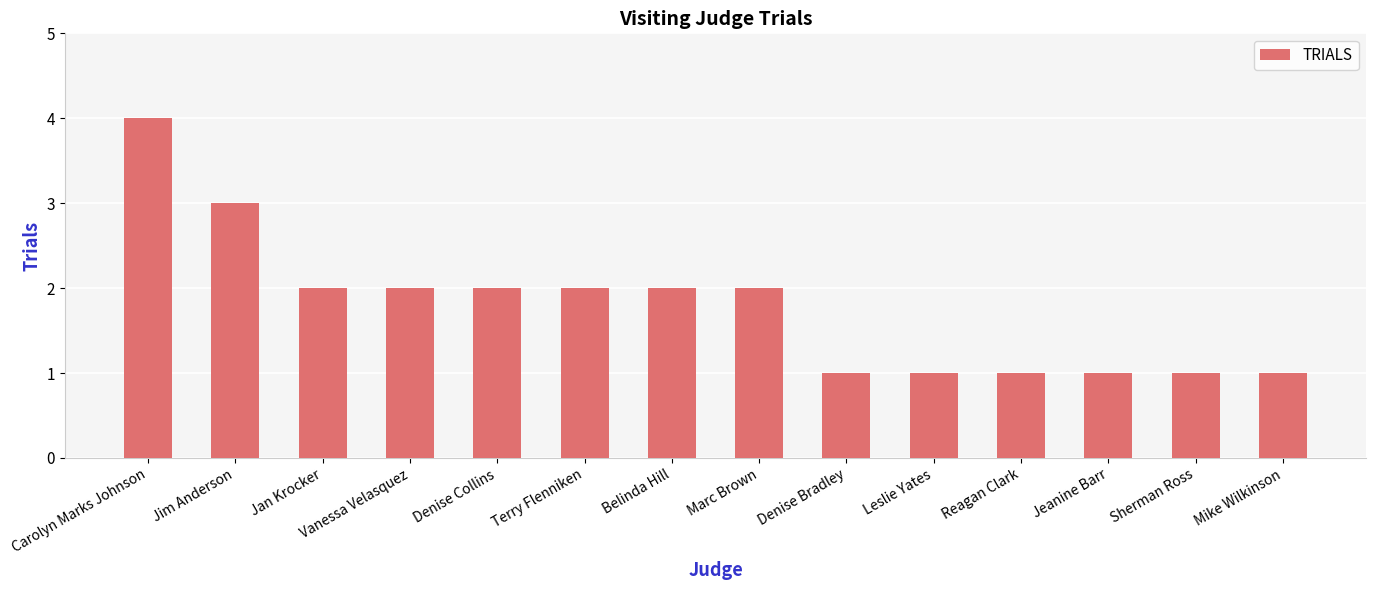

Where does the data first go above 2?

Carolyn Marks Johnson